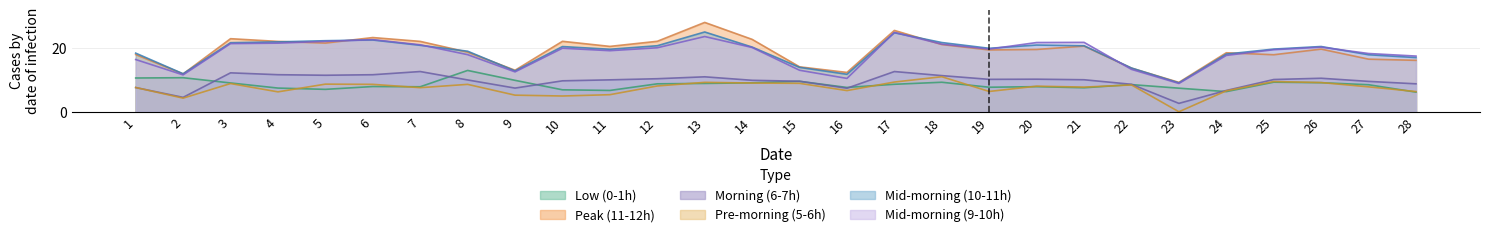

Reading right to left, transcribe all the data shown in this chart.

0.00-1.00: 28=6.2	27=8.5	26=9.1	25=9.3	24=6.3	23=7.4	22=8.5	21=7.5	20=7.9	19=7.7	18=9.2	17=8.6	16=7.6	15=9.5	14=9.1	13=8.9	12=8.8	11=6.7	10=6.9	9=9.9	8=13.0	7=7.8	6=7.9	5=7.0	4=7.4	3=9.0	2=10.7	1=10.6
11.00-12.00: 28=16.1	27=16.5	26=19.6	25=17.9	24=18.5	23=9.2	22=13.7	21=20.6	20=19.5	19=19.4	18=21.1	17=25.5	16=12.3	15=14.1	14=22.7	13=28.0	12=22.1	11=20.5	10=22.1	9=13.0	8=18.7	7=22.1	6=23.3	5=21.5	4=22.0	3=22.9	2=11.9	1=17.9
6.00-7.00: 28=8.8	27=9.5	26=10.5	25=10.1	24=6.7	23=2.6	22=8.6	21=10.0	20=10.2	19=10.2	18=11.3	17=12.6	16=7.4	15=9.6	14=9.9	13=11.0	12=10.4	11=10.0	10=9.7	9=7.4	8=10.0	7=12.6	6=11.6	5=11.4	4=11.6	3=12.2	2=4.5	1=7.6
5.00-6.00: 28=6.3	27=7.8	26=9.2	25=9.5	24=6.6	23=0.0	22=8.4	21=7.7	20=8.0	19=6.4	18=11.0	17=9.3	16=6.6	15=8.9	14=9.0	13=9.2	12=8.1	11=5.4	10=4.9	9=5.2	8=8.6	7=7.5	6=8.6	5=8.7	4=6.2	3=8.8	2=4.3	1=7.6
10.00-11.00: 28=17.0	27=17.9	26=20.4	25=19.6	24=18.1	23=9.1	22=13.7	21=20.7	20=20.9	19=19.9	18=21.7	17=24.8	16=11.7	15=13.9	14=20.3	13=25.0	12=20.7	11=19.6	10=20.4	9=12.8	8=19.0	7=20.8	6=22.5	5=22.3	4=21.9	3=21.6	2=11.9	1=18.4
9.00-10.00: 28=17.5	27=18.3	26=20.2	25=19.5	24=17.7	23=8.9	22=13.3	21=21.7	20=21.7	19=19.6	18=21.2	17=24.9	16=10.5	15=13.0	14=20.1	13=23.6	12=20.1	11=19.1	10=19.9	9=12.5	8=17.9	7=21.0	6=22.6	5=22.1	4=21.5	3=21.4	2=11.6	1=16.4